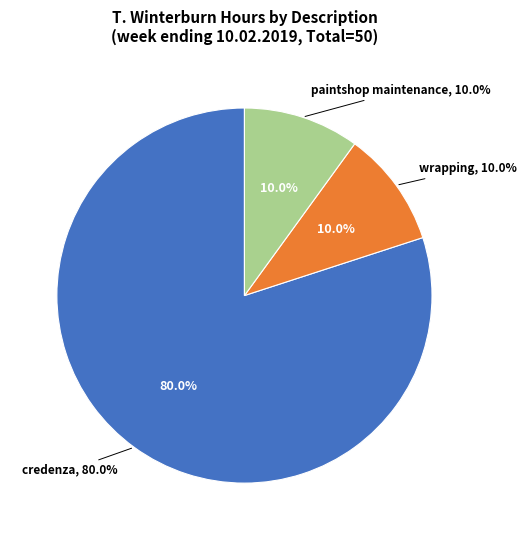

Which category has the smallest portion of the pie?

wrapping